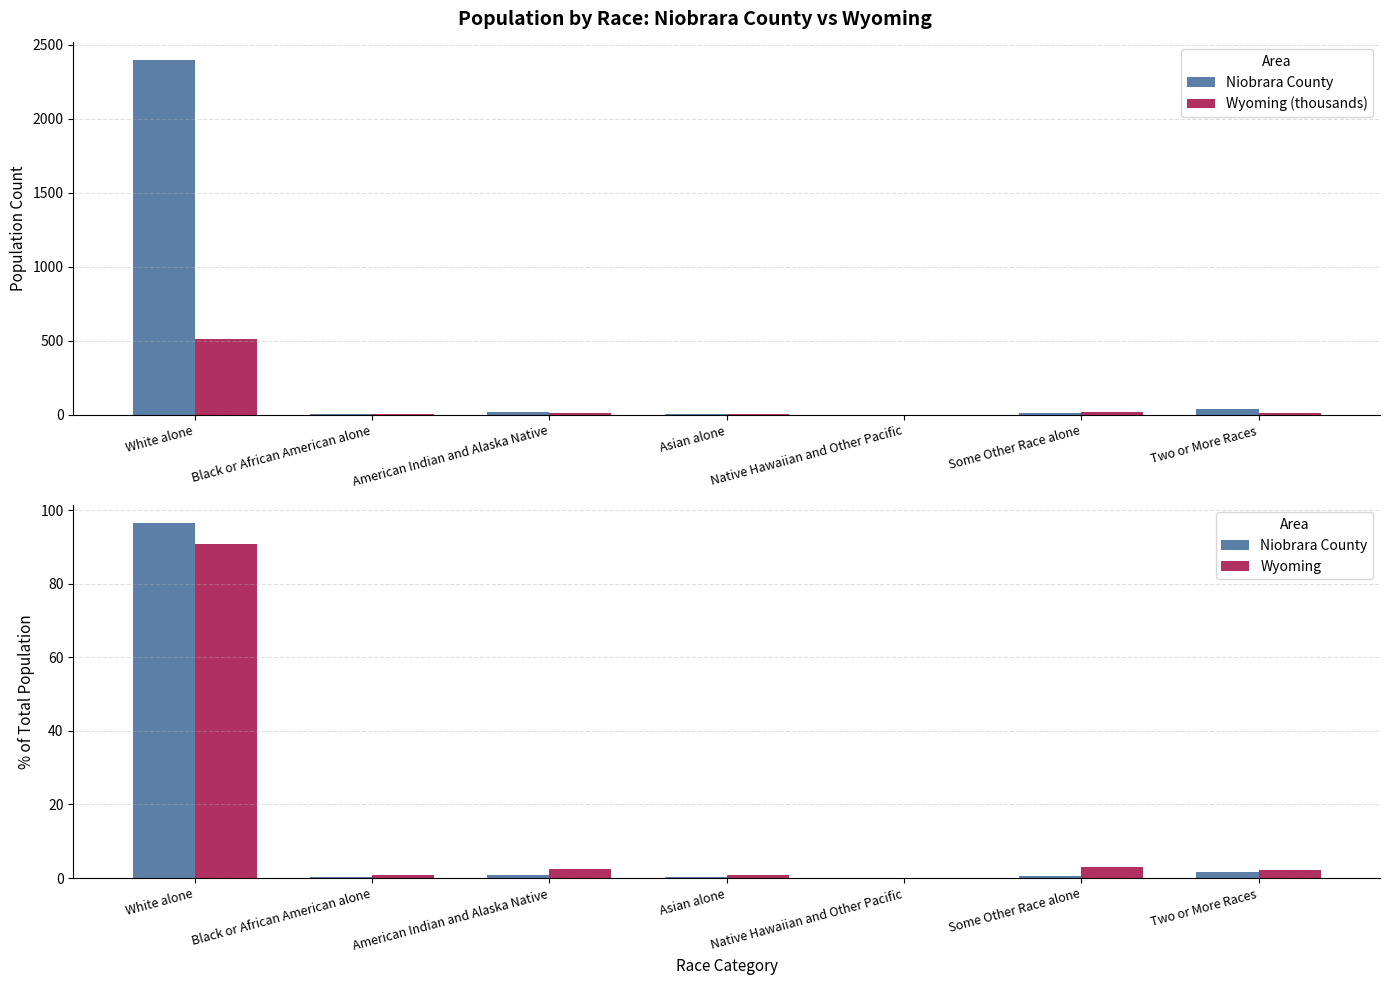

At how many categories does at least one series exceed 412?

1